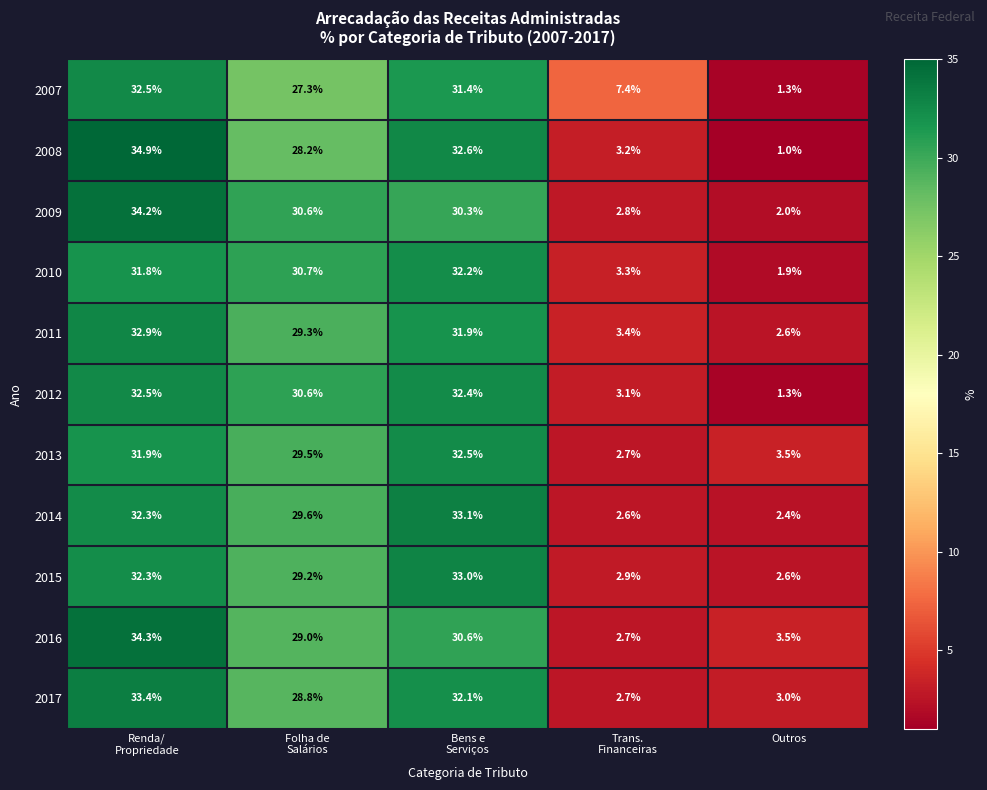

Which series has the widest spread of values?

2008